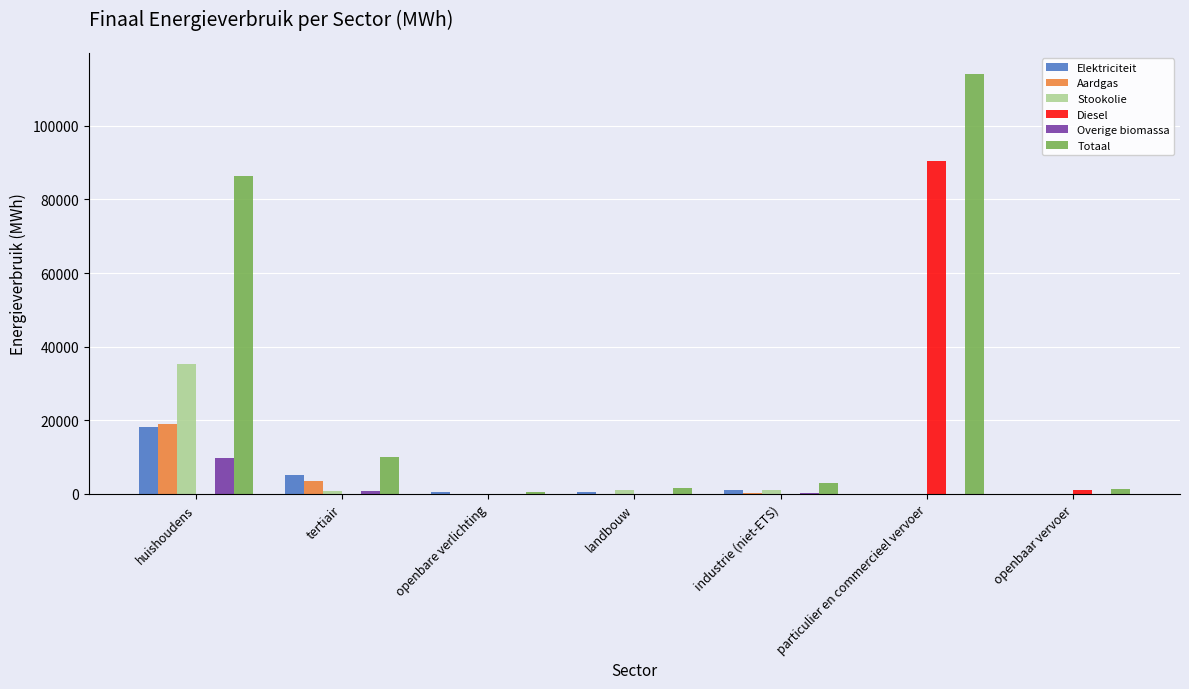

Is it true that Diesel equals 50383.1 at industrie (niet-ETS)?

False